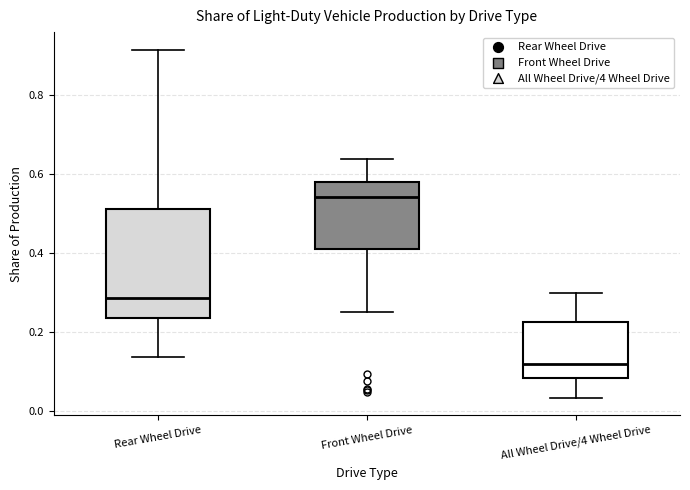

Which box's median line is the highest?

Front Wheel Drive